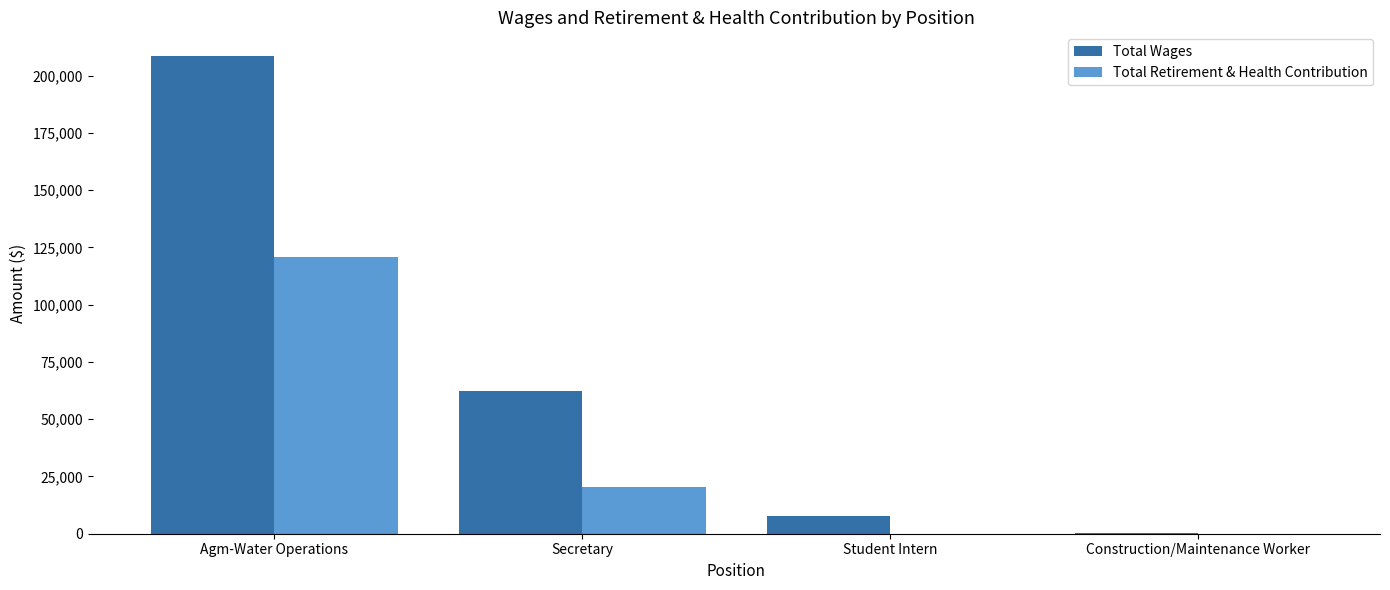

At which label does Total Retirement & Health Contribution reach its peak?

Agm-Water Operations